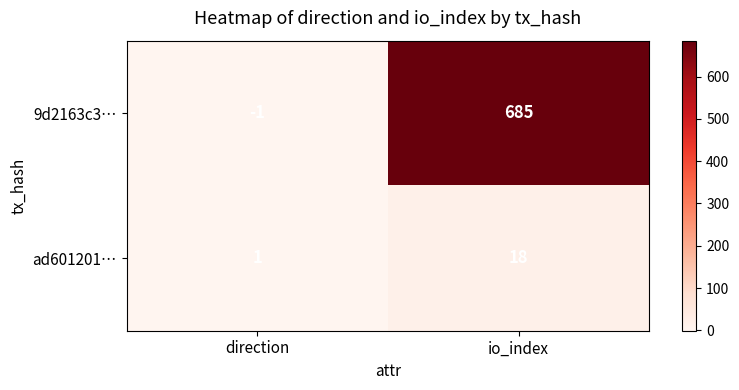

What is the difference between the 9d2163c3… values at direction and io_index?

686